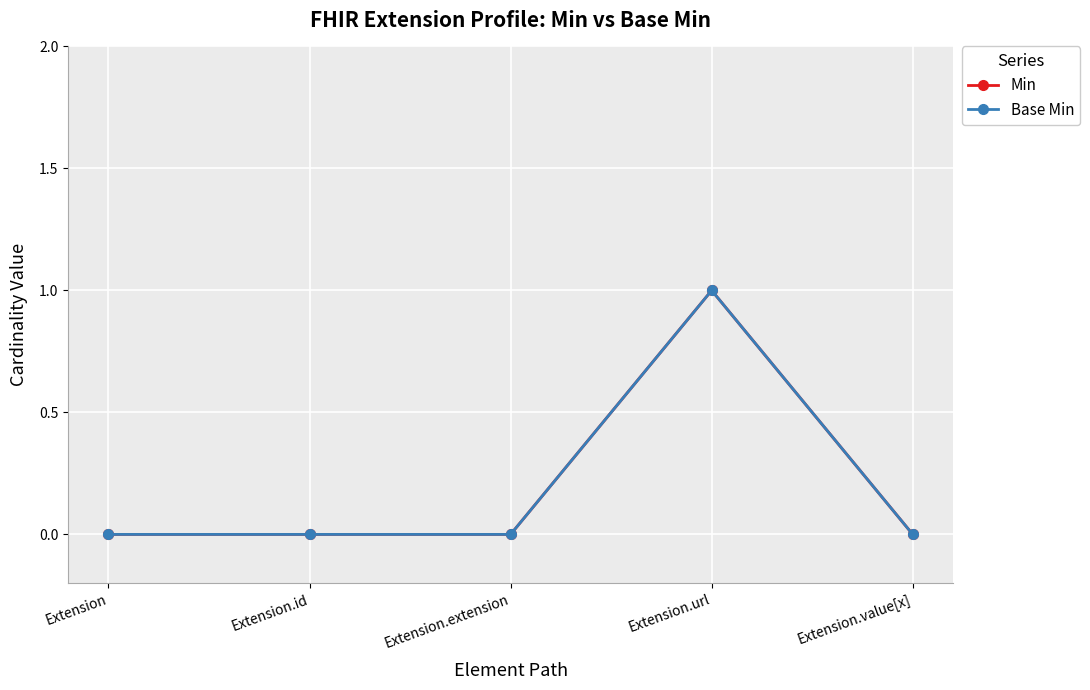

Which label corresponds to the largest value in the chart?

Extension.url